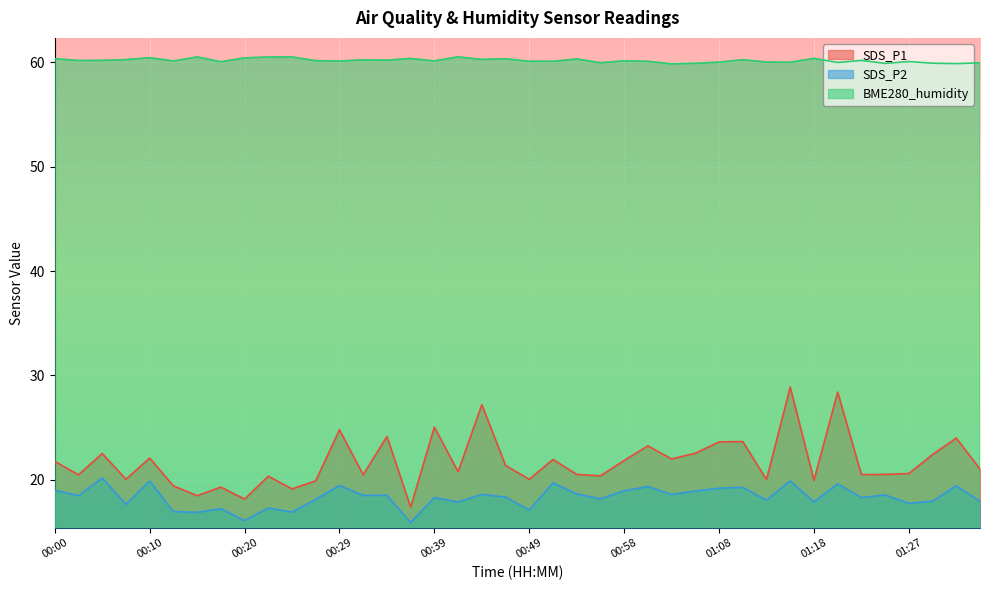

Where does the SDS_P1 series first go above 21?

00:00